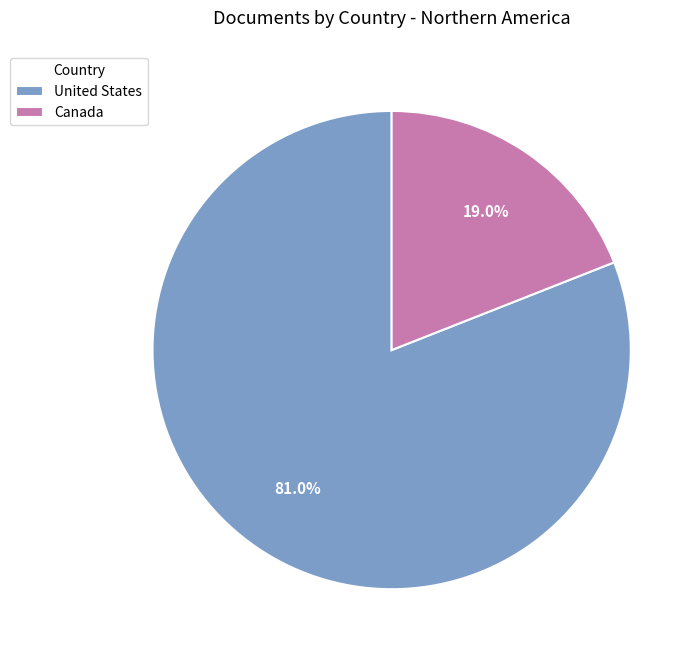

True or false: United States accounts for 70% of the total.

False